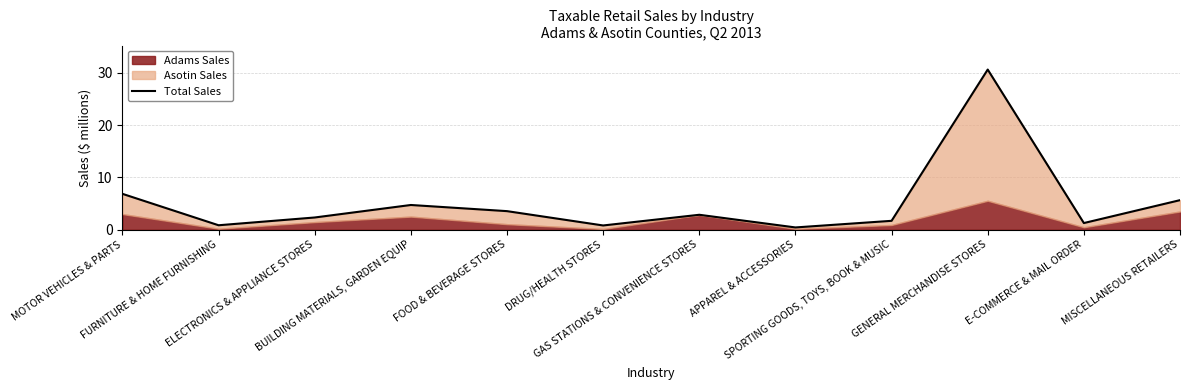

What is the difference between the values at APPAREL & ACCESSORIES and GENERAL MERCHANDISE STORES?

30.2